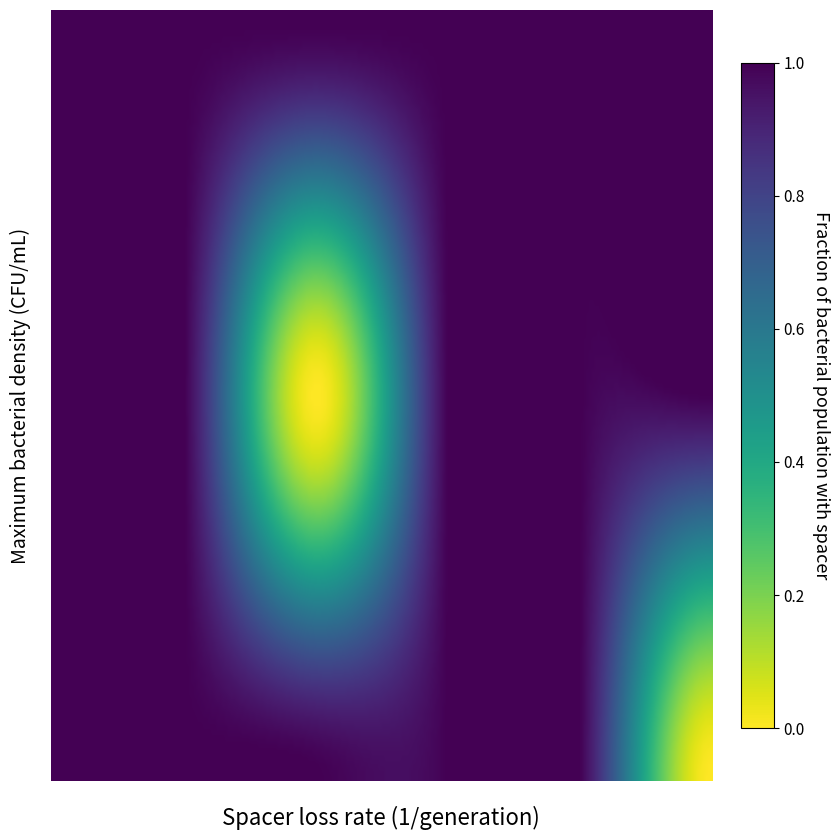

Reading left to right, what are all the values shown in this chart?

row0: 0=1	1=1	2=1	3=1	4=1	5=1
row1: 0=1	1=1	2=0	3=1	4=1	5=1
row2: 0=1	1=1	2=1	3=1	4=1	5=0